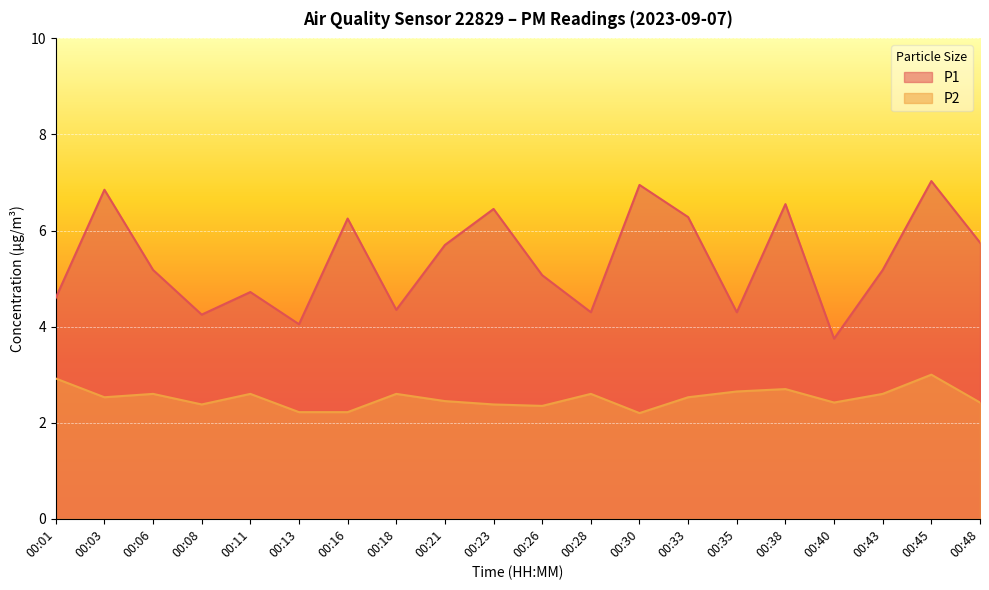

At which label does P1 reach its minimum?

00:40